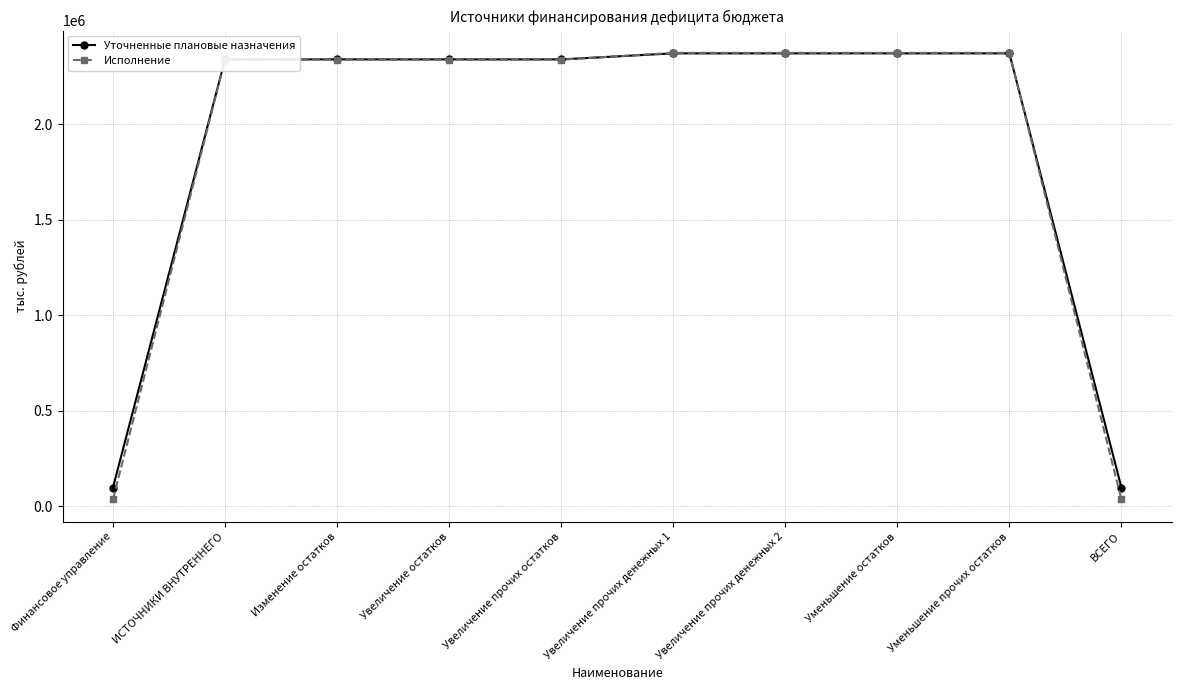

What is the average value of the Исполнение series?

1891702.4